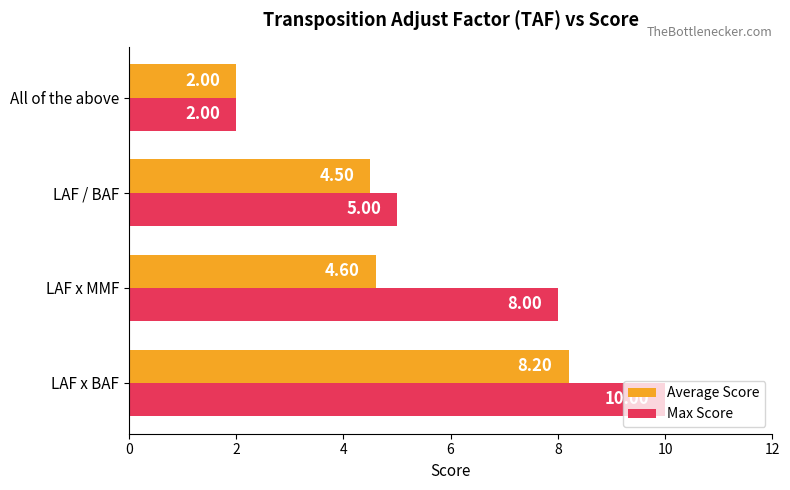

Which category has the highest value in the Max Score series?

LAF x BAF